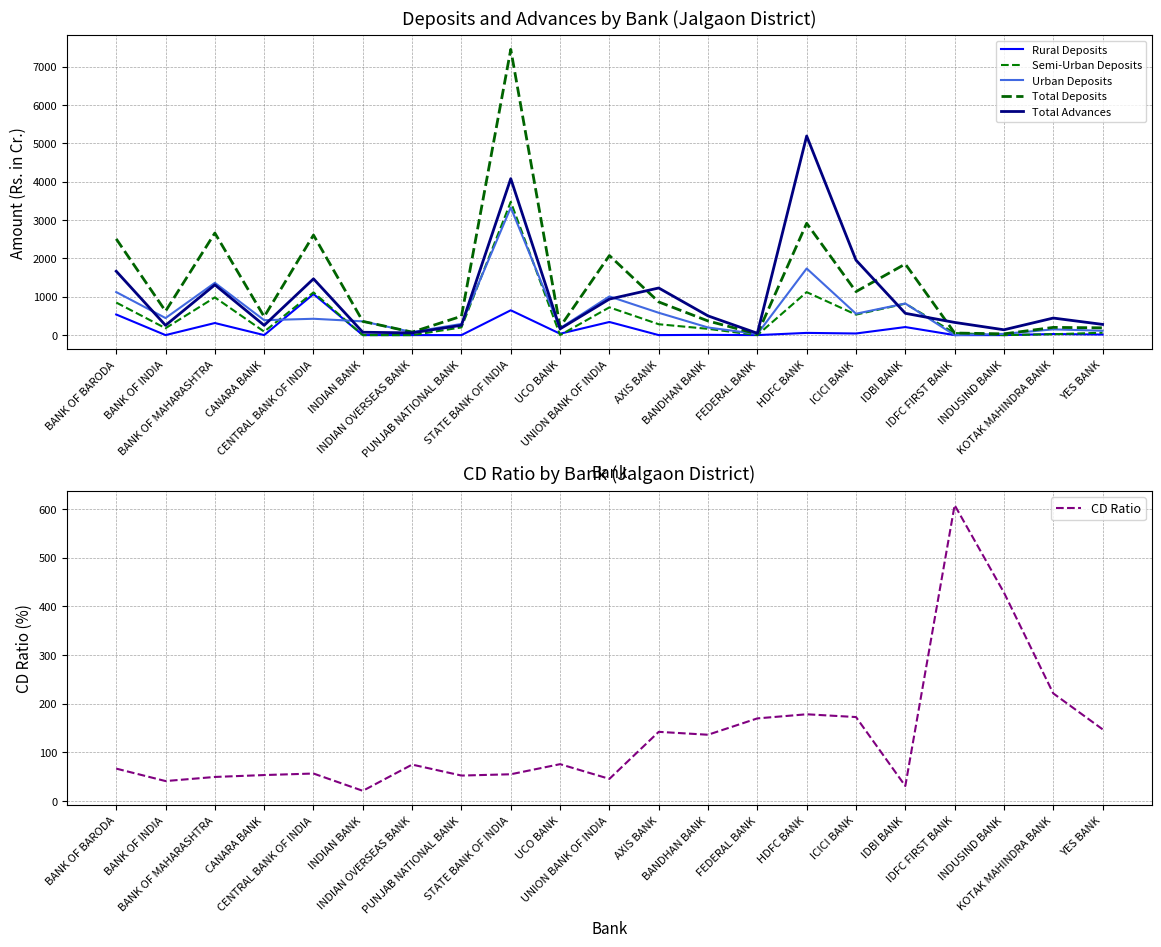

What is the minimum value for CD Ratio?

20.7